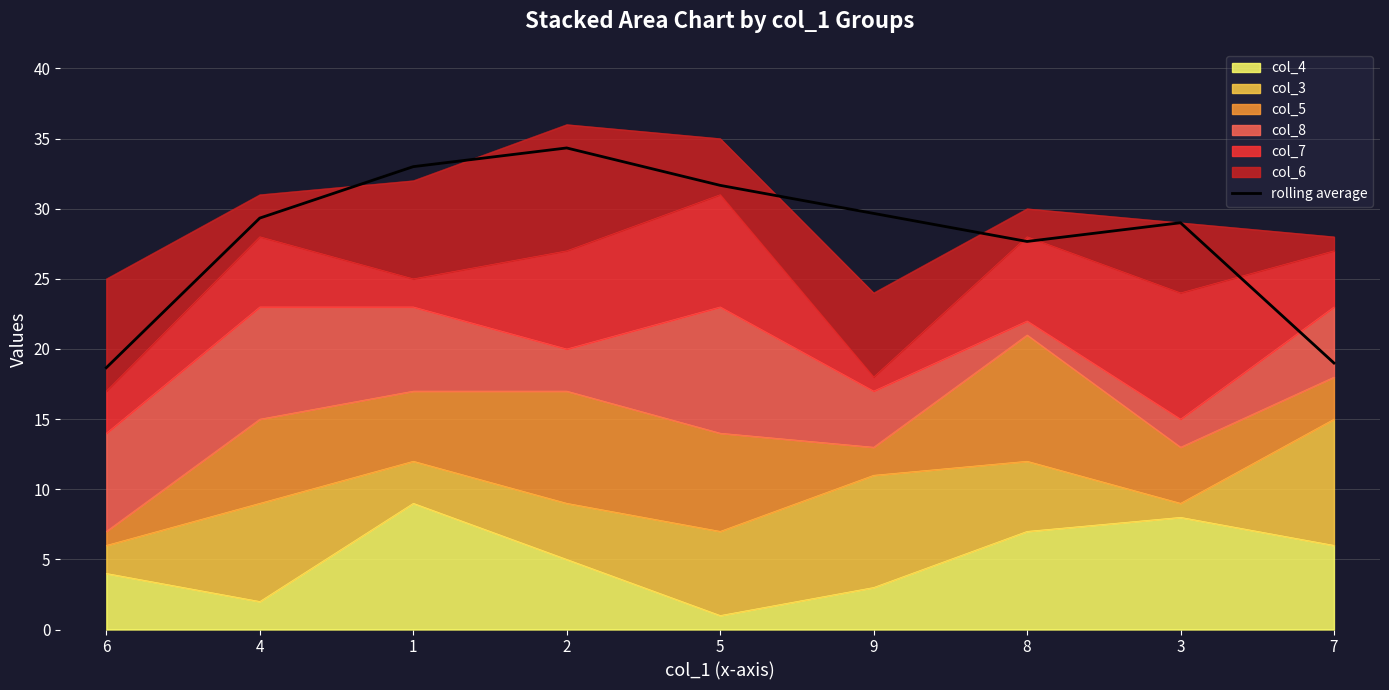

Is it true that the value at 7 is 30.8?

False